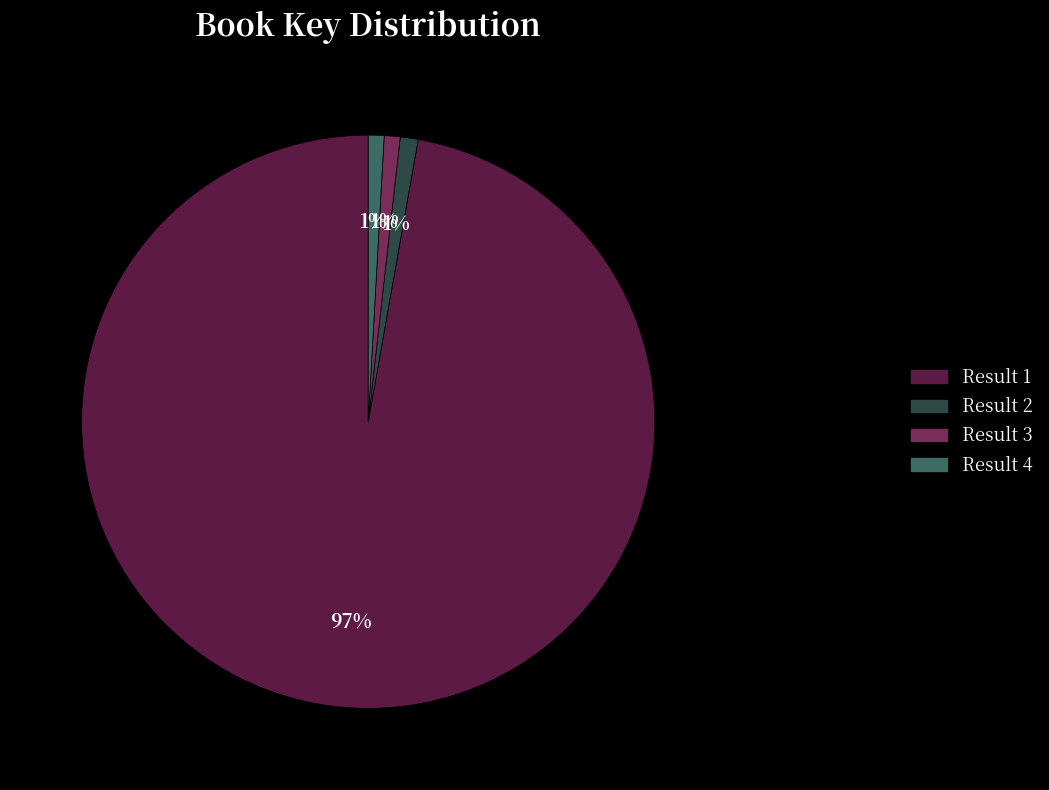

Is there a majority slice in this chart?

Yes